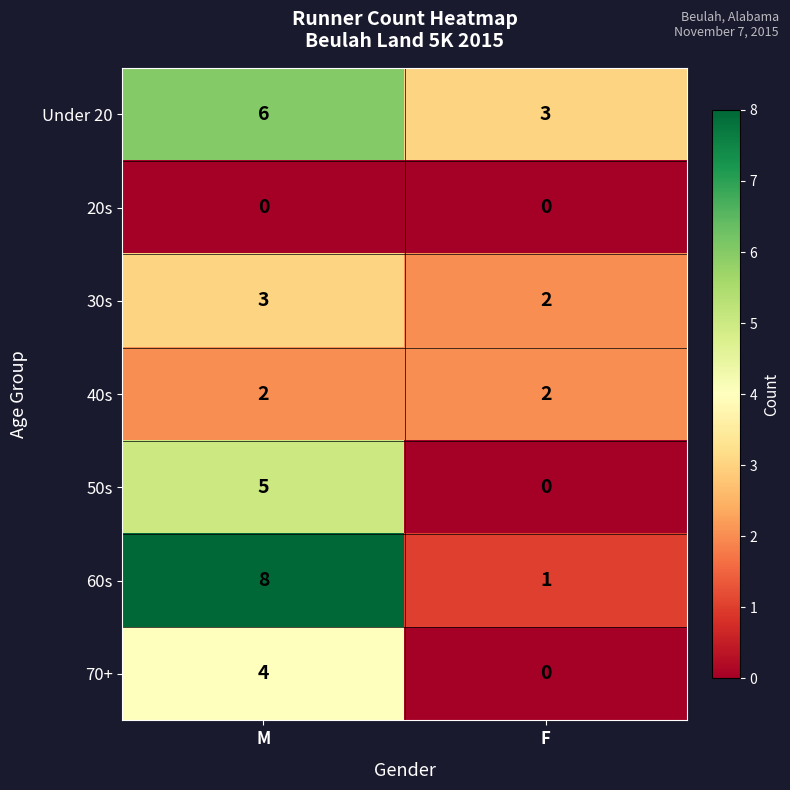

Count the number of data series in this chart.

7